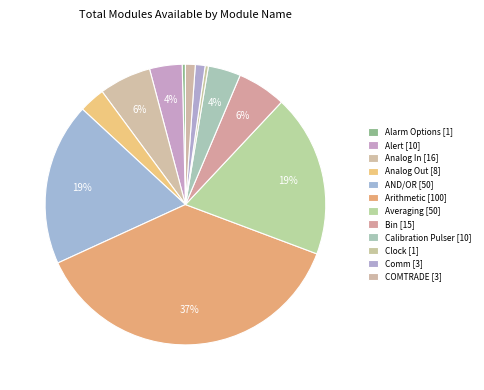

What percentage do Bin and Alarm Options together represent?

6.0%